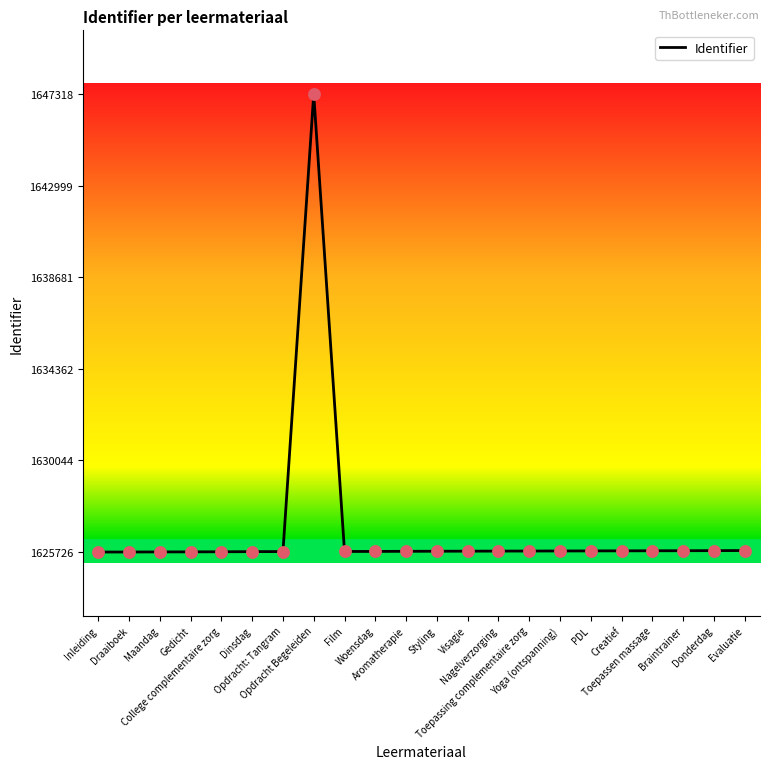

What is the change in value from Gedicht to Visagie?

+33